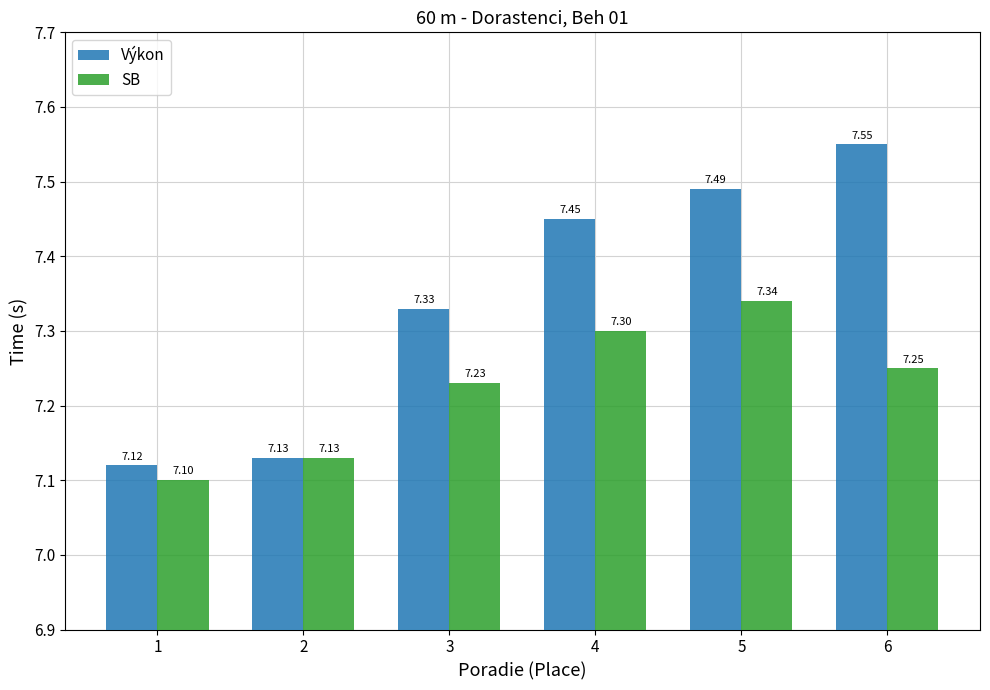

What is the lowest value of the SB series?

7.1